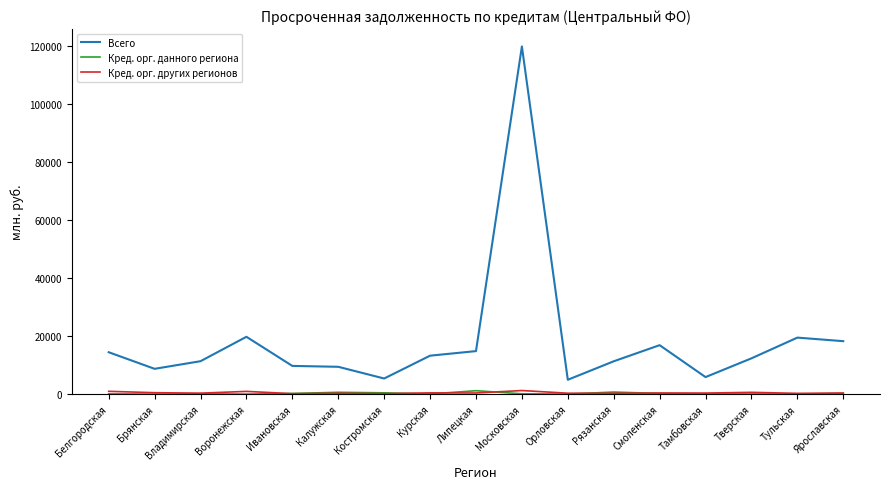

Which series has the largest range (max minus min)?

Всего